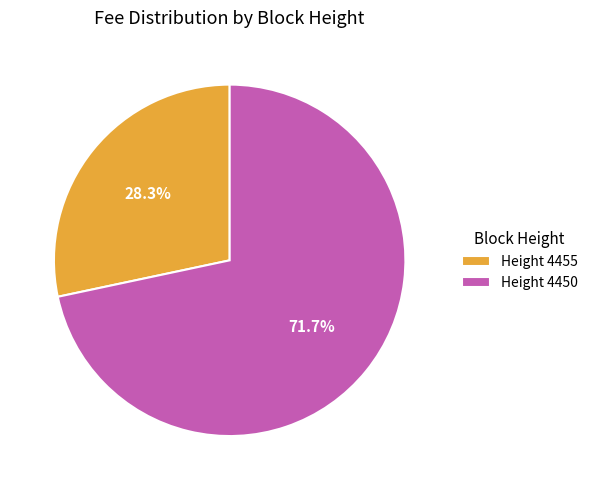

Count the number of slices in the pie.

2